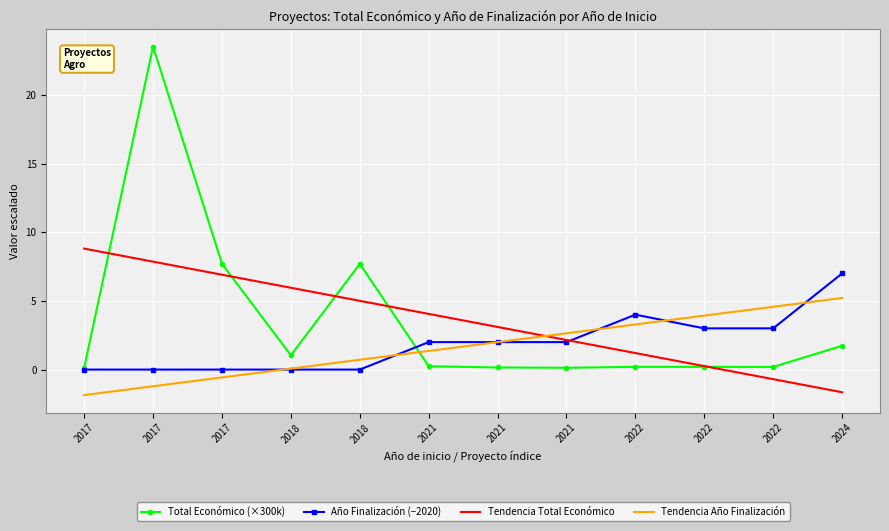

Between which two adjacent categories do Tendencia Total Económico and Total Económico (×300k) first intersect?

2017 and 2017